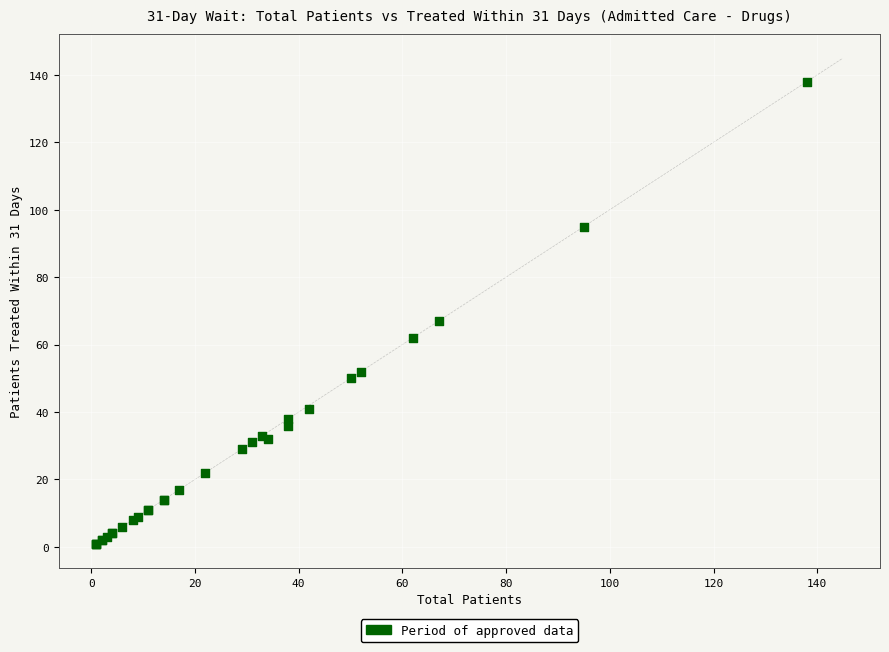

What Y value in the scatter plot is closest to 69?

67